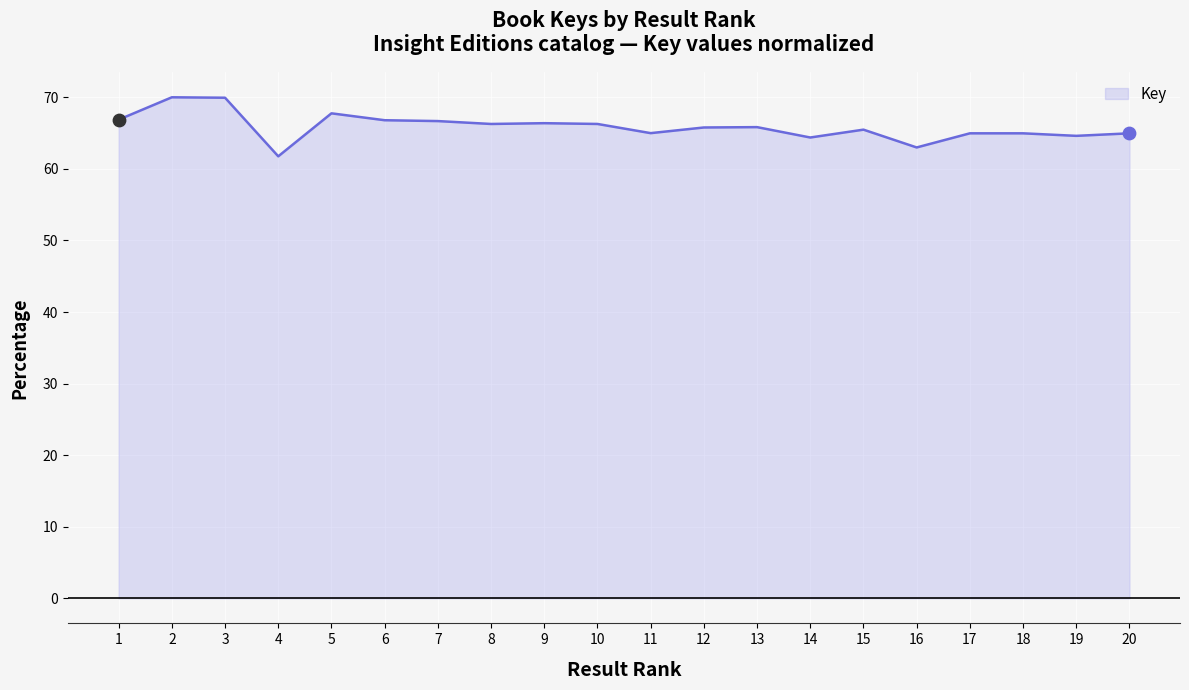

What is the ratio of the value at 6 to the value at 2?

1.0